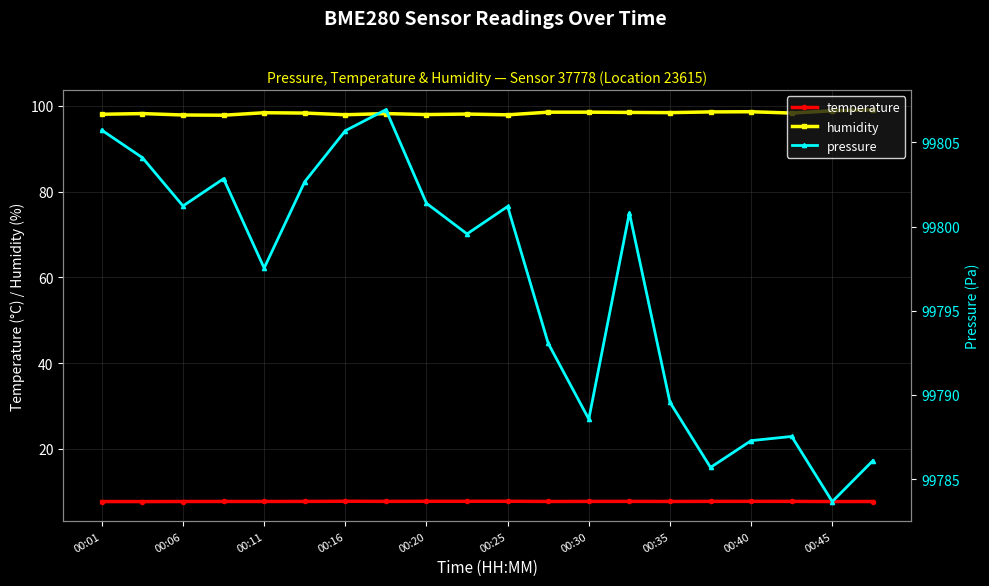

What is the maximum value for humidity?

99.1